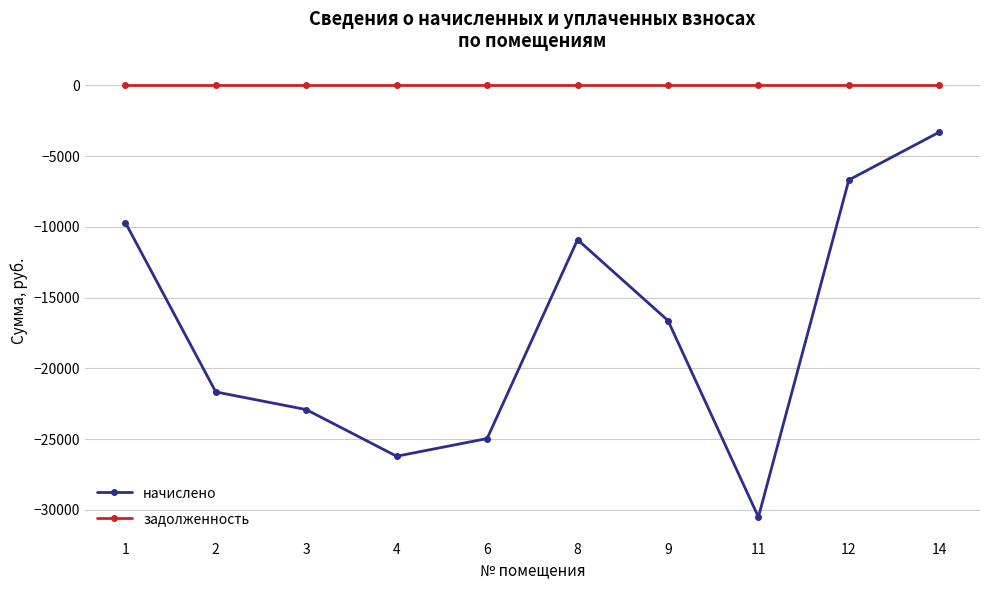

How many lines are shown in the chart?

2